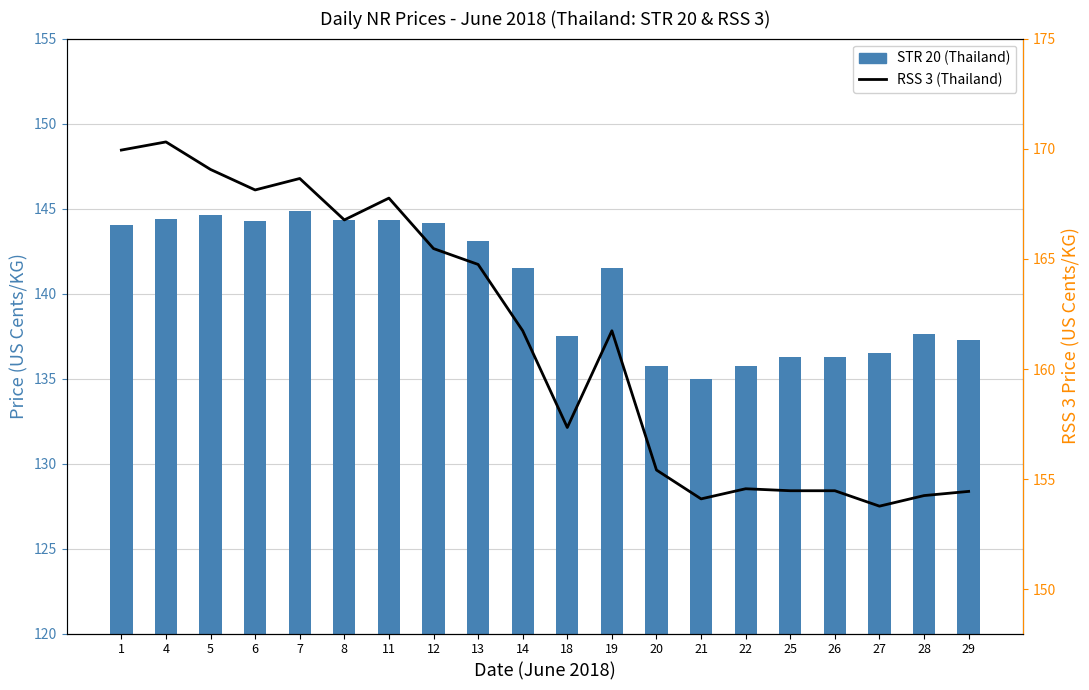

The value of RSS 3 (Thailand) at 20 is 37.2. True or false?

False